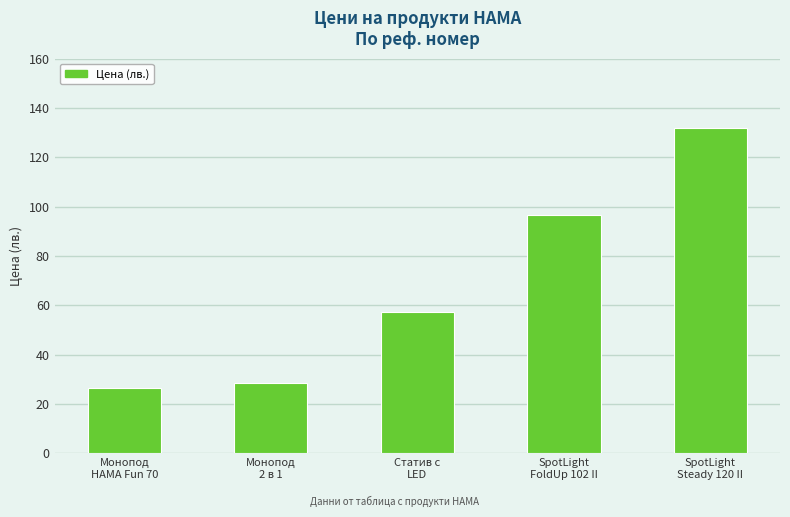

List the labels in order of value, largest first.

SpotLight
Steady 120 II, SpotLight
FoldUp 102 II, Статив с
LED, Монопод
2 в 1, Монопод
HAMA Fun 70